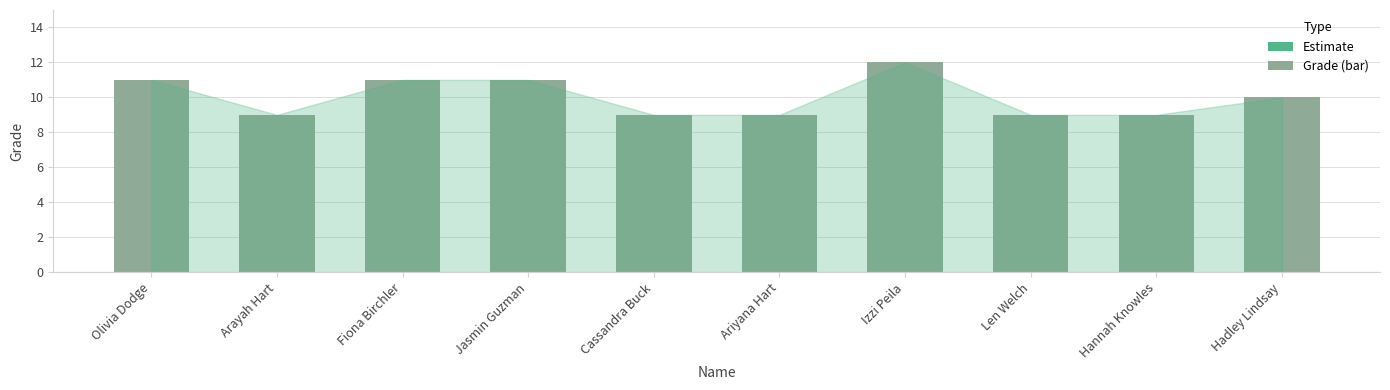

Reading left to right, extract all data points from this chart.

11	9	11	11	9	9	12	9	9	10